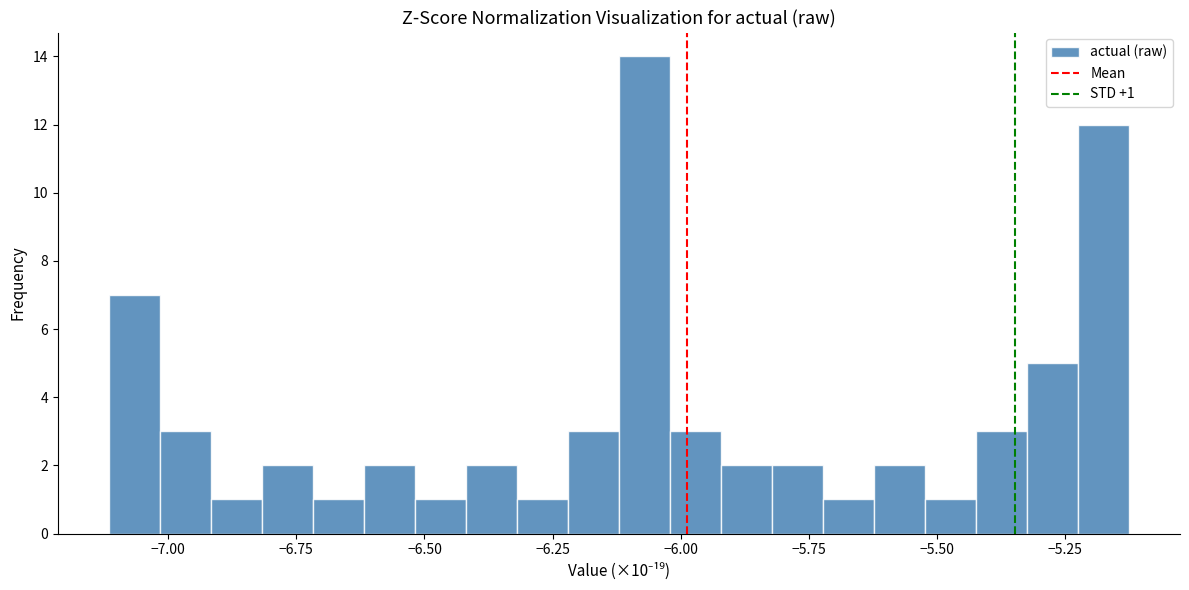

Read against the x-axis, roughly where is the centre of the tallest bar?

-6.05